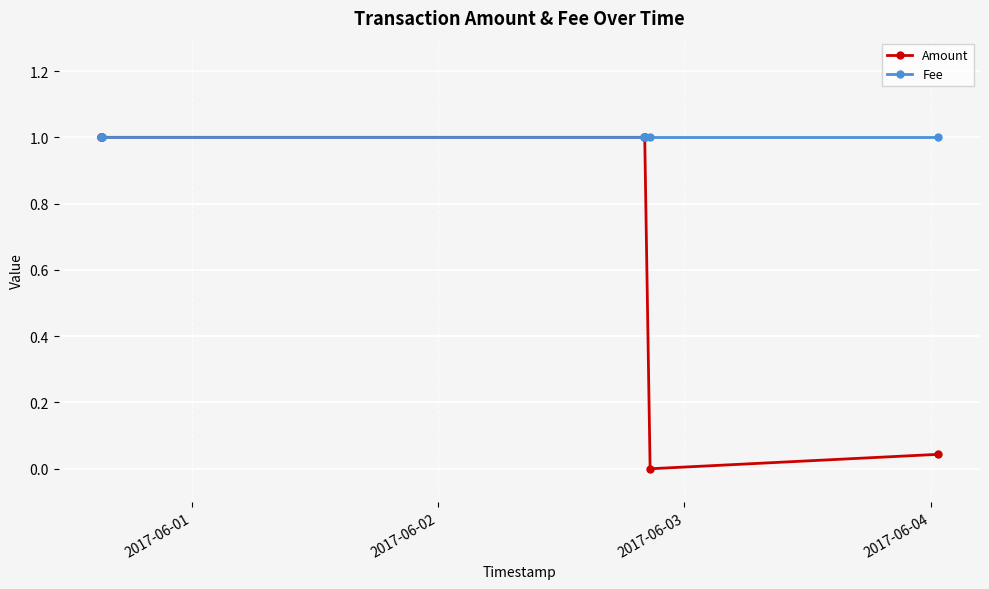

True or false: Amount and Fee cross at least once.

False